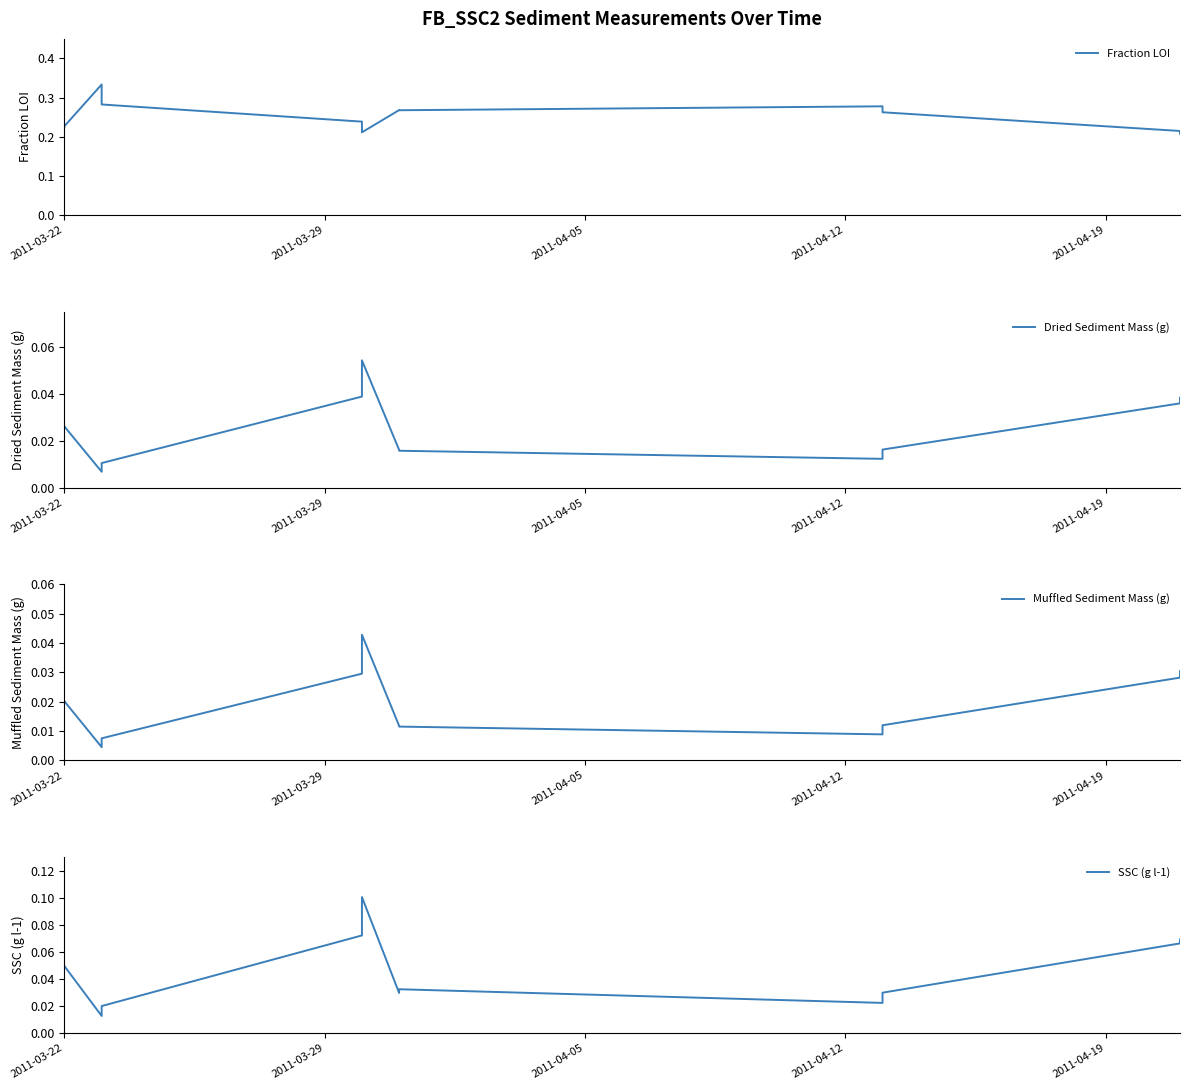

True or false: SSC (g l-1) and Muffled Sediment Mass (g) intersect in this chart.

False